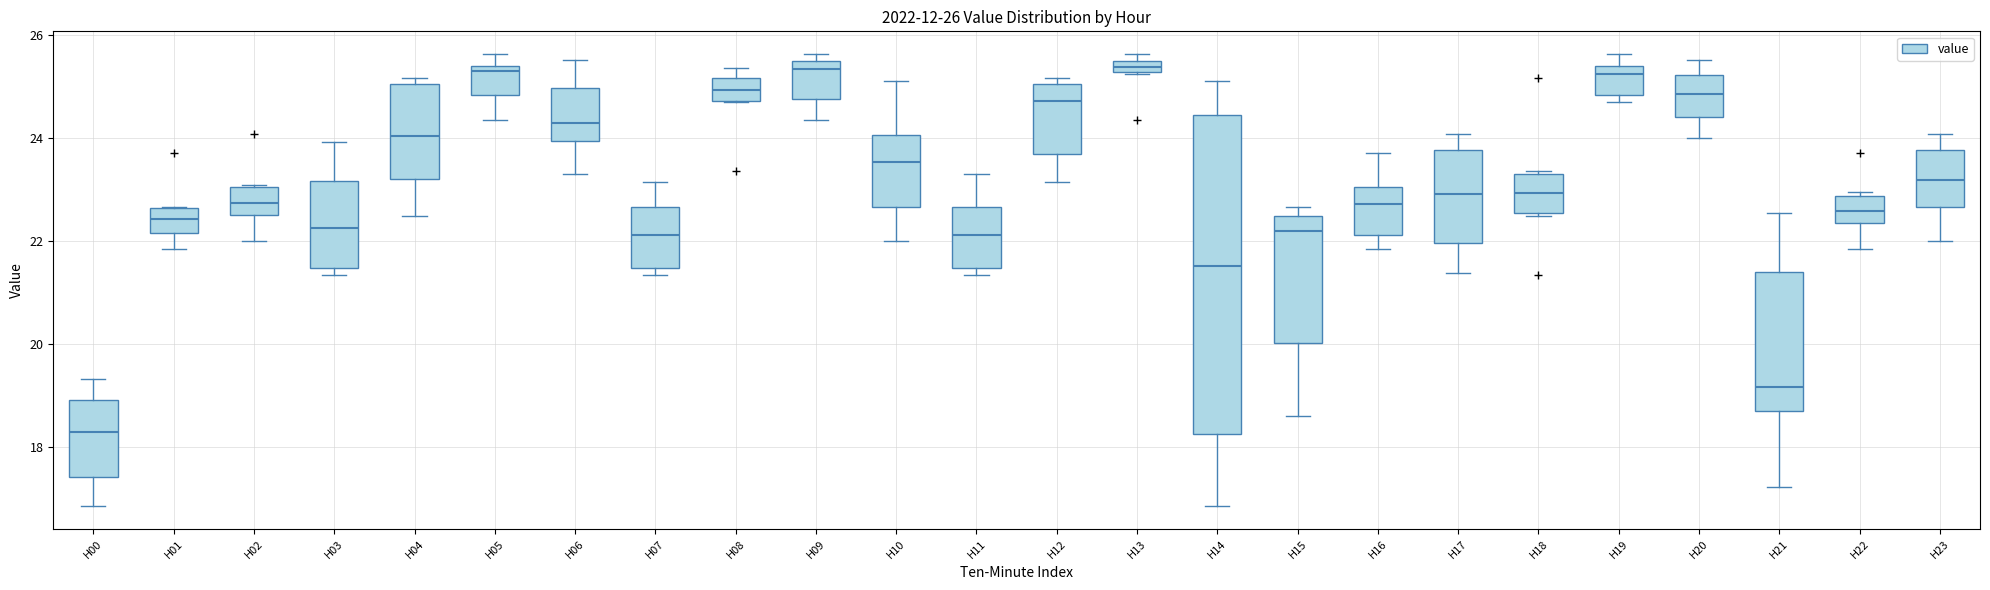

Which box is the tallest, from its lower edge to its upper edge?

H14